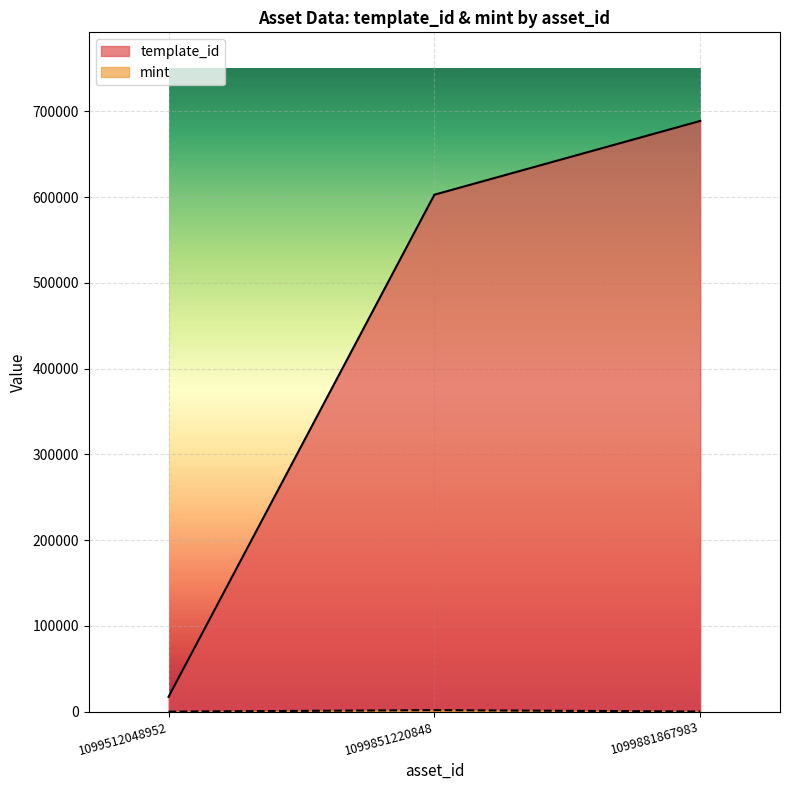

What is the minimum value shown in the chart?

62